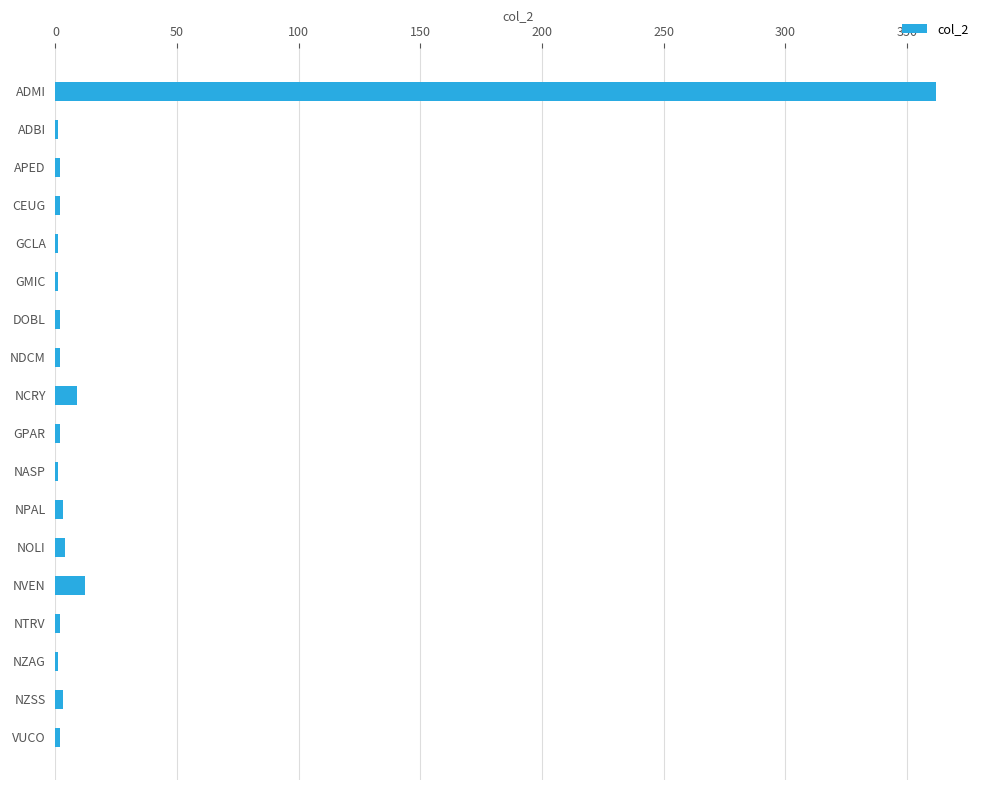

Does the chart contain stacked bars?

No